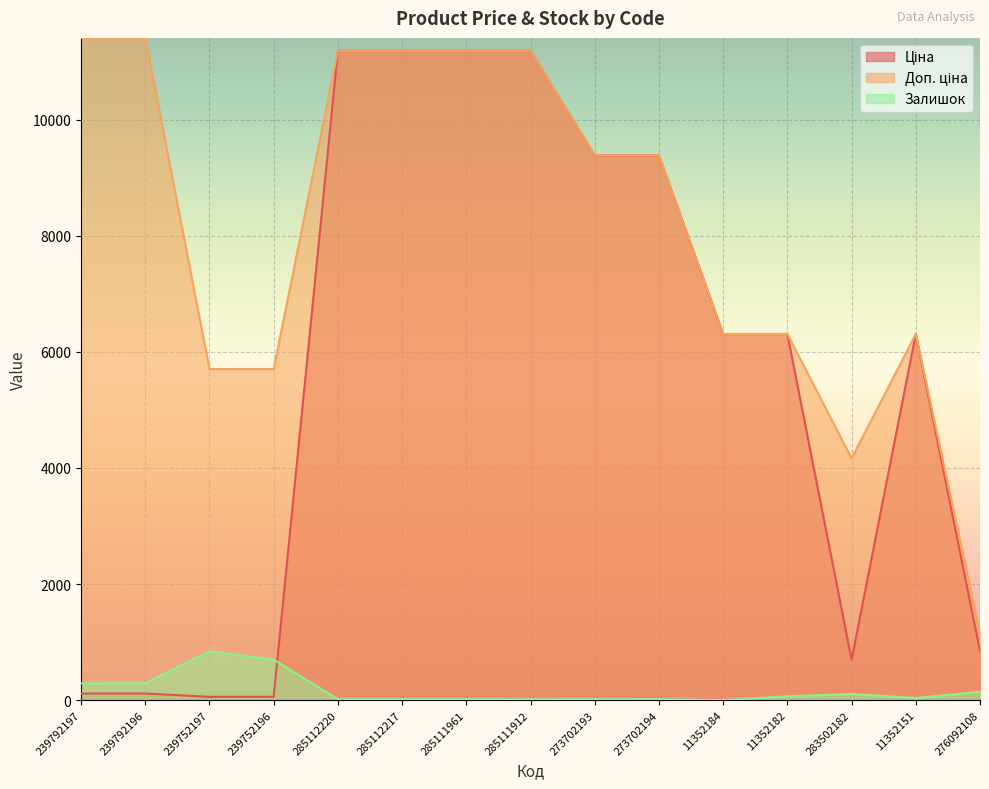

Which category has the highest value in the Доп. ціна series?

239792197